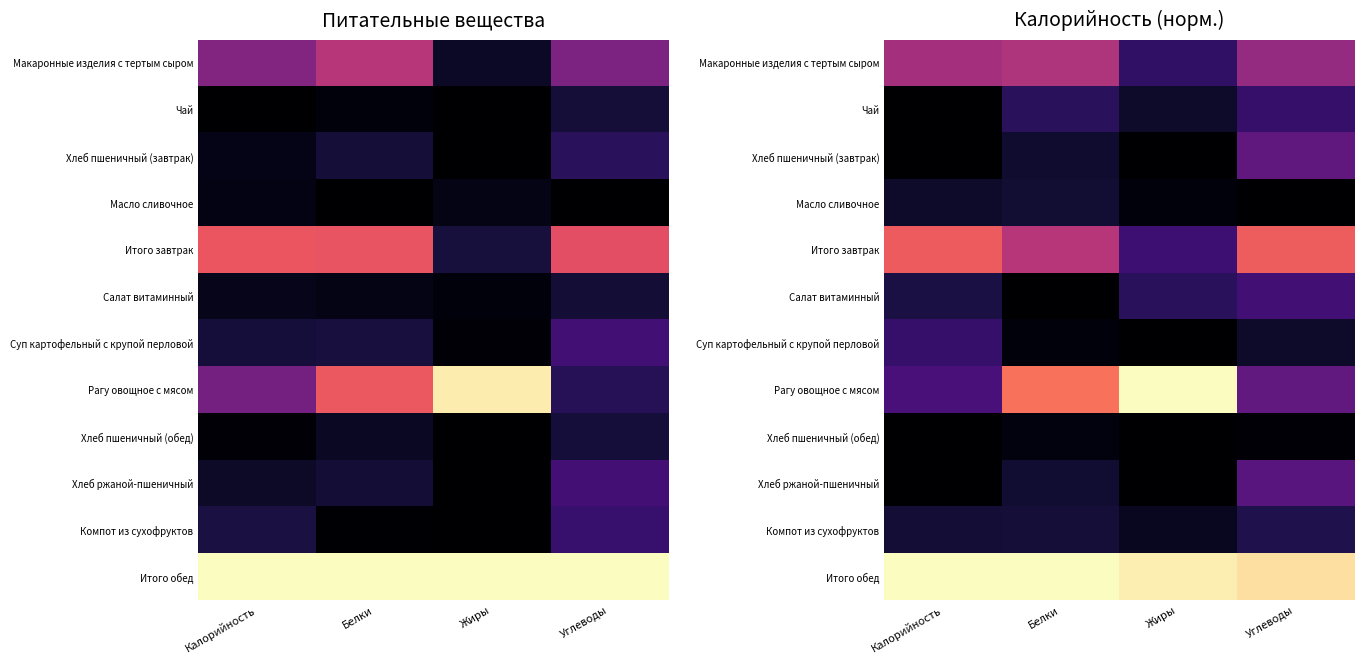

Which series has the largest total across all categories?

Итого обед